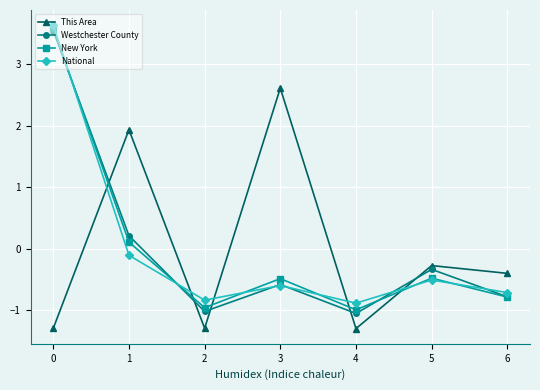

How many interior local valleys does the Westchester County series have?

2